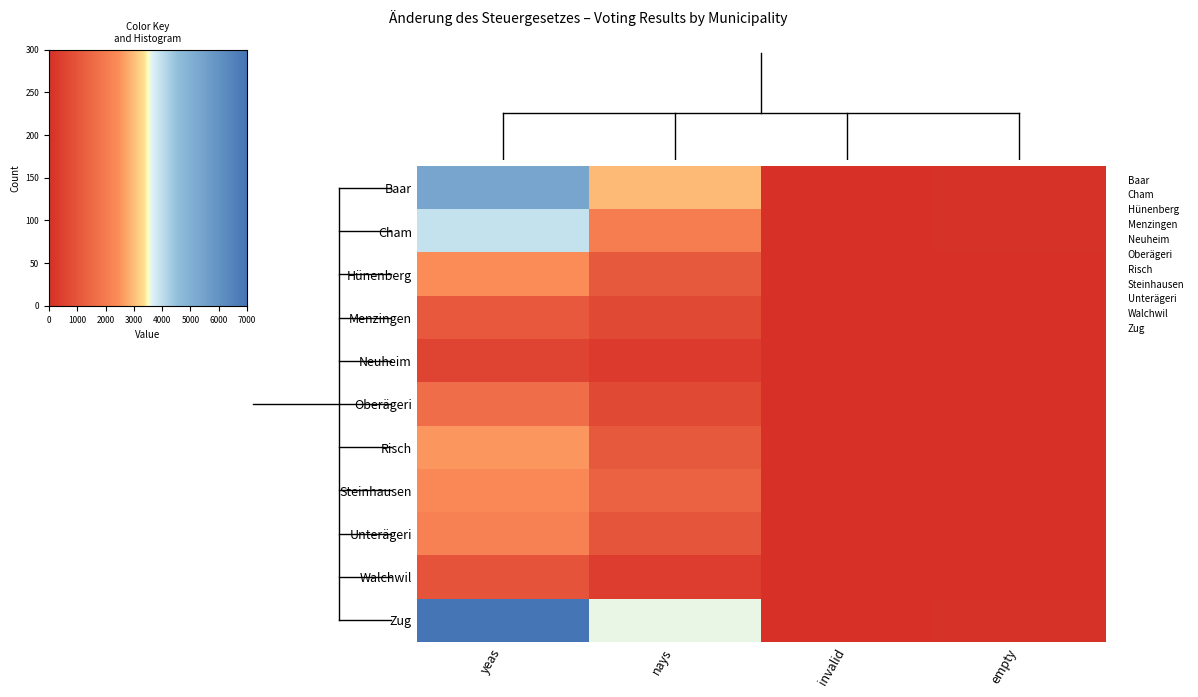

Reading left to right, extract all data points from this chart.

Baar: yeas=5367	nays=2932	invalid=1	empty=78
Cham: yeas=3943	nays=2029	invalid=1	empty=59
Hünenberg: yeas=2444	nays=1116	invalid=0	empty=37
Menzingen: yeas=1068	nays=683	invalid=0	empty=20
Neuheim: yeas=550	nays=286	invalid=0	empty=5
Oberägeri: yeas=1617	nays=682	invalid=23	empty=18
Risch: yeas=2550	nays=1107	invalid=2	empty=32
Steinhausen: yeas=2331	nays=1327	invalid=0	empty=41
Unterägeri: yeas=2143	nays=1000	invalid=1	empty=45
Walchwil: yeas=954	nays=365	invalid=0	empty=3
Zug: yeas=6969	nays=3599	invalid=3	empty=81